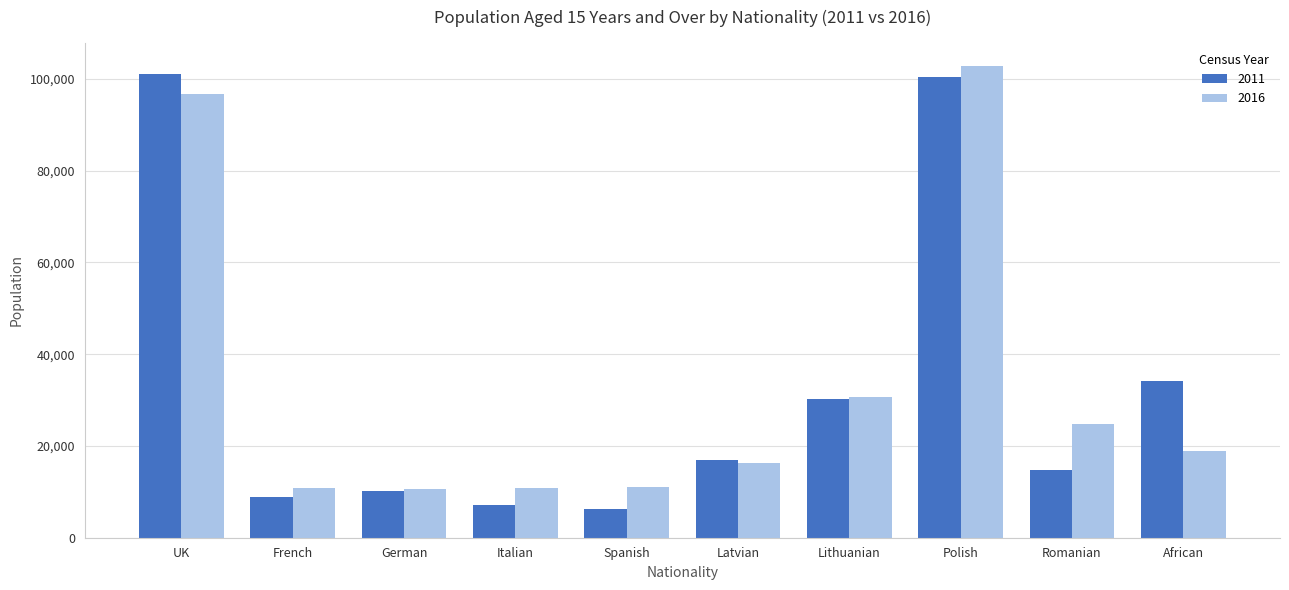

What is the total value across all series at Spanish?

17260